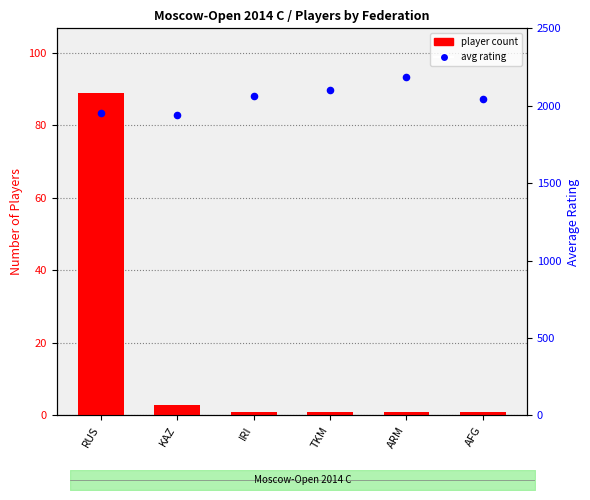

At how many categories does at least one series exceed 1231?

6